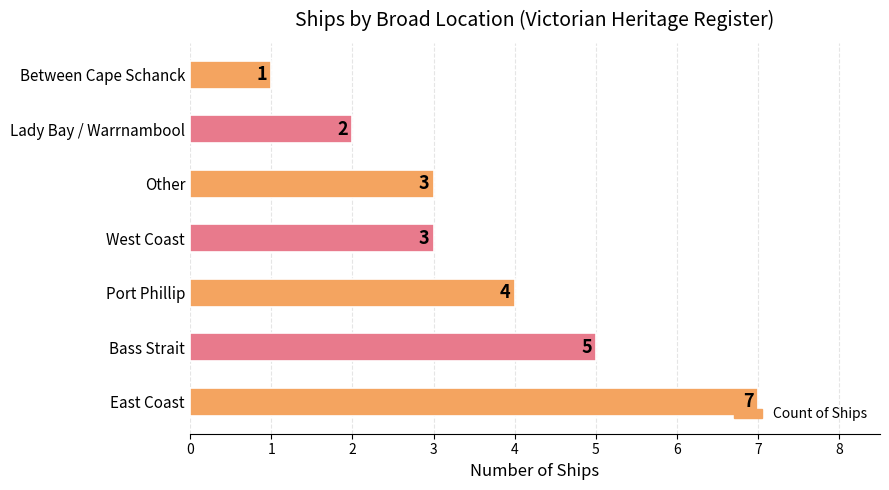

Are the bars grouped side by side (vs. stacked)?

No